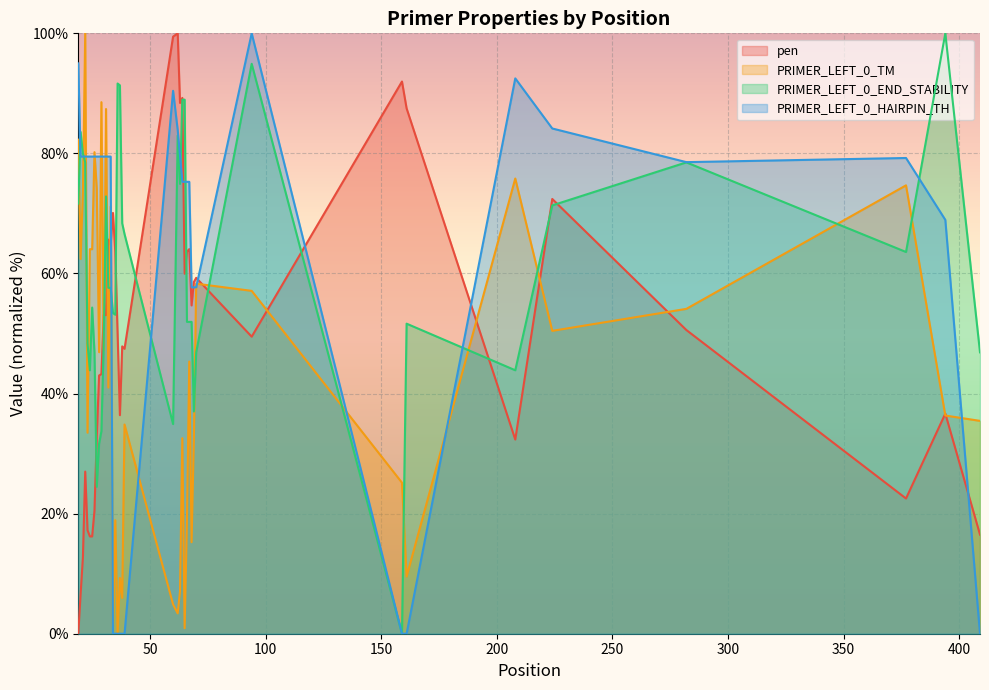

What is the greatest value displayed?

100.0